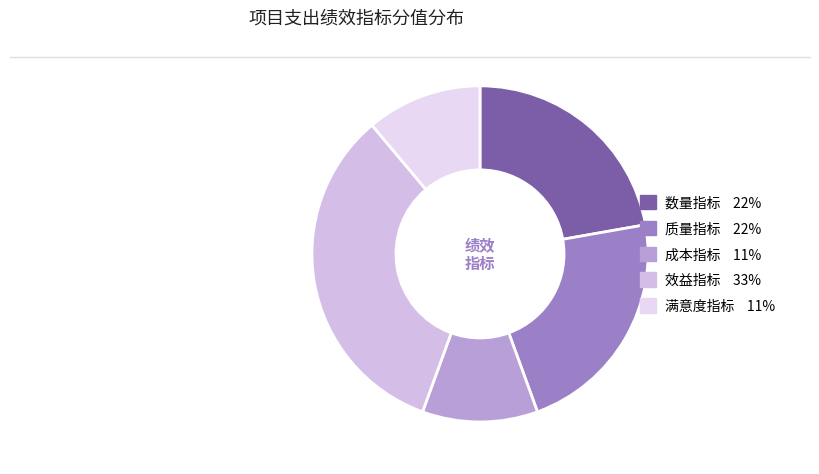

Count the number of slices in the pie.

5